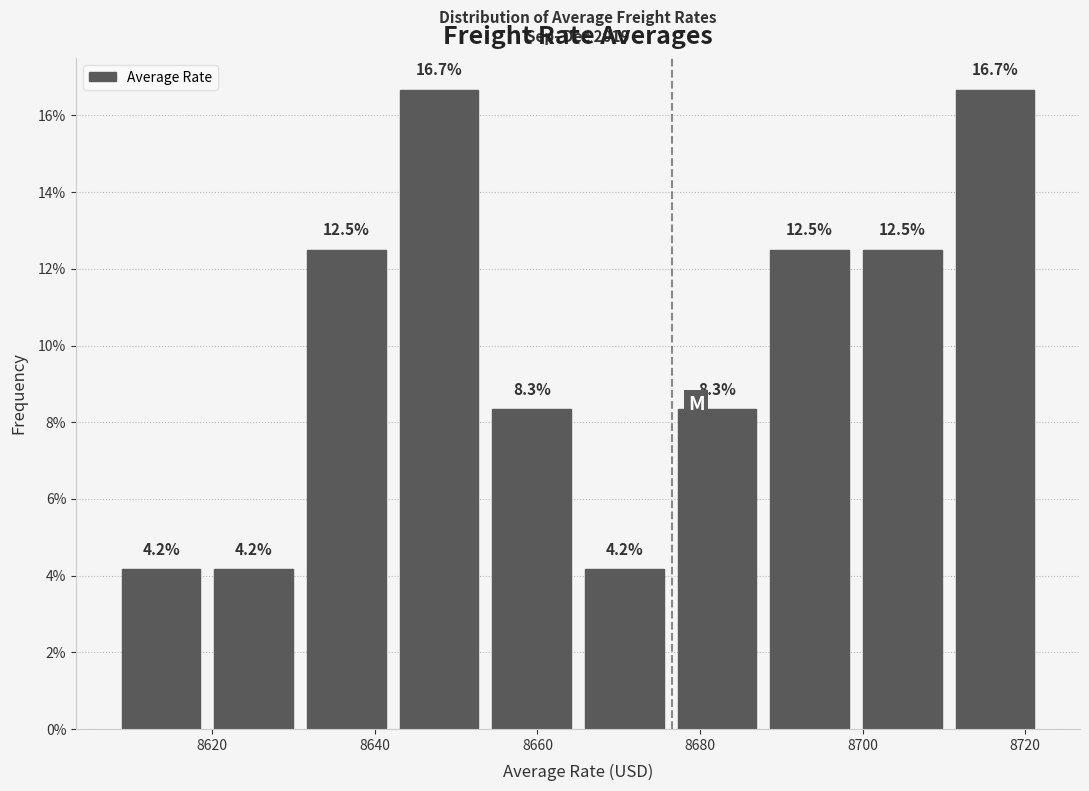

Reading left to right, transcribe this chart: for each bar, give the range it covers on the x-axis and its height. The bar edges are not printed on the chart, so give them approximately, as read against the axis.

8608.0 to 8619.4: 4.2
8619.4 to 8630.8: 4.2
8630.8 to 8642.2: 12.5
8642.2 to 8653.6: 16.7
8653.6 to 8665.0: 8.3
8665.0 to 8676.4: 4.2
8676.4 to 8687.8: 8.3
8687.8 to 8699.2: 12.5
8699.2 to 8710.6: 12.5
8710.6 to 8722.0: 16.7